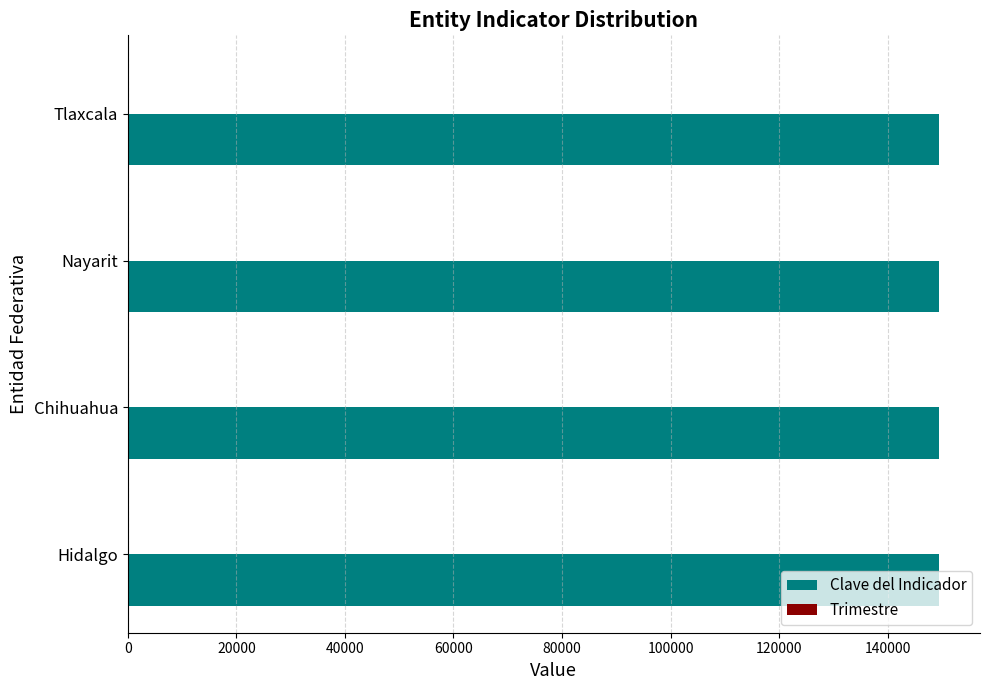

What is the greatest value displayed?

149530